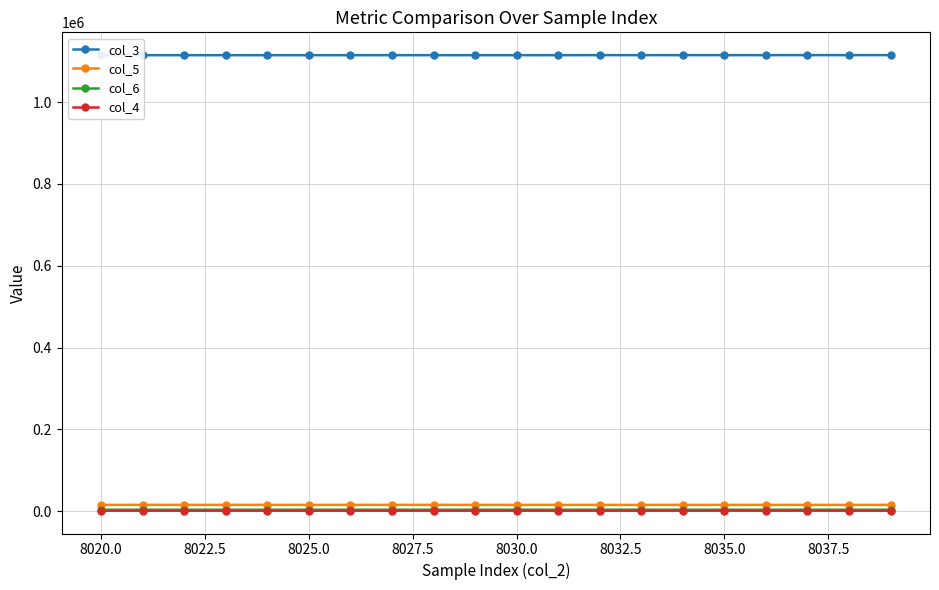

What value does the col_4 series have at 8030.0, to the nearest 5?

1240